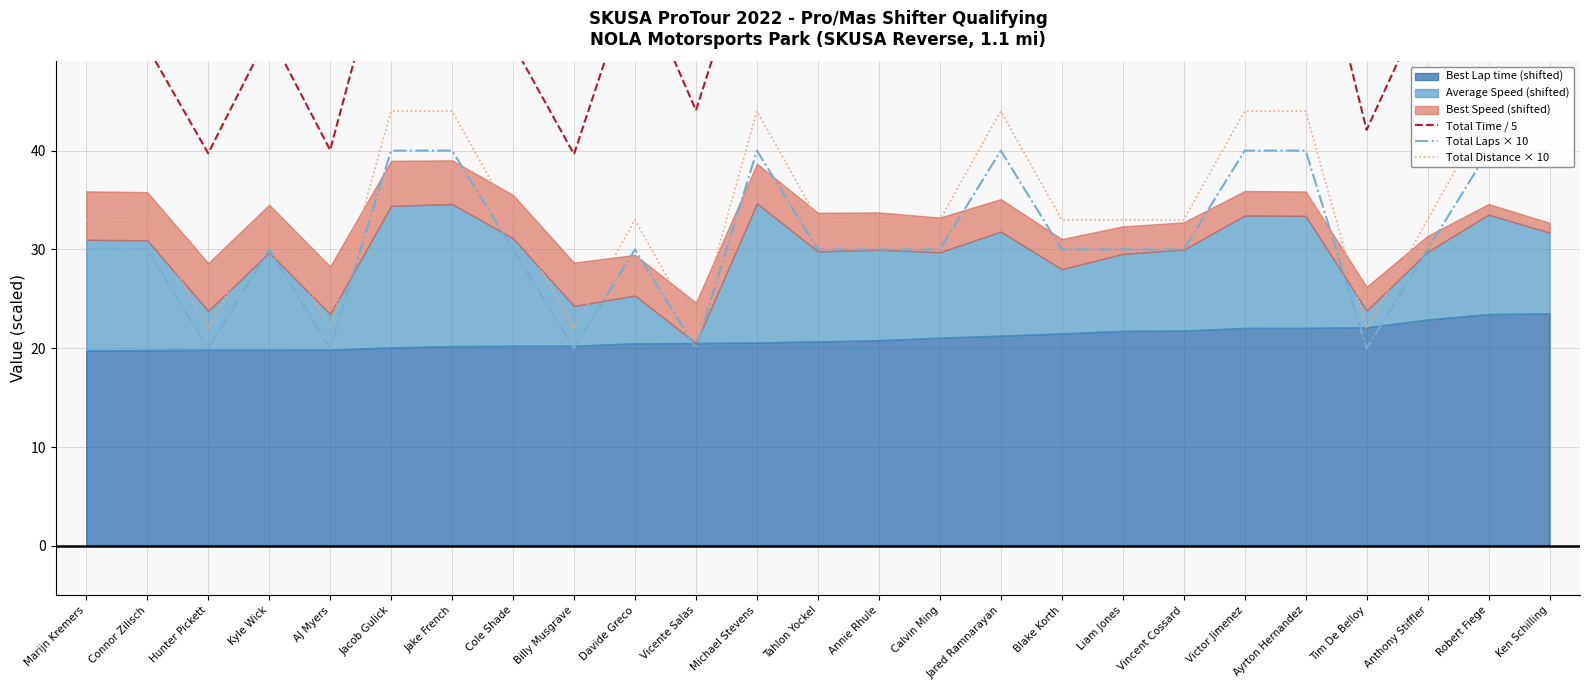

What is the difference between the second highest and minimum values in the Total Laps × 10 series?

20.0